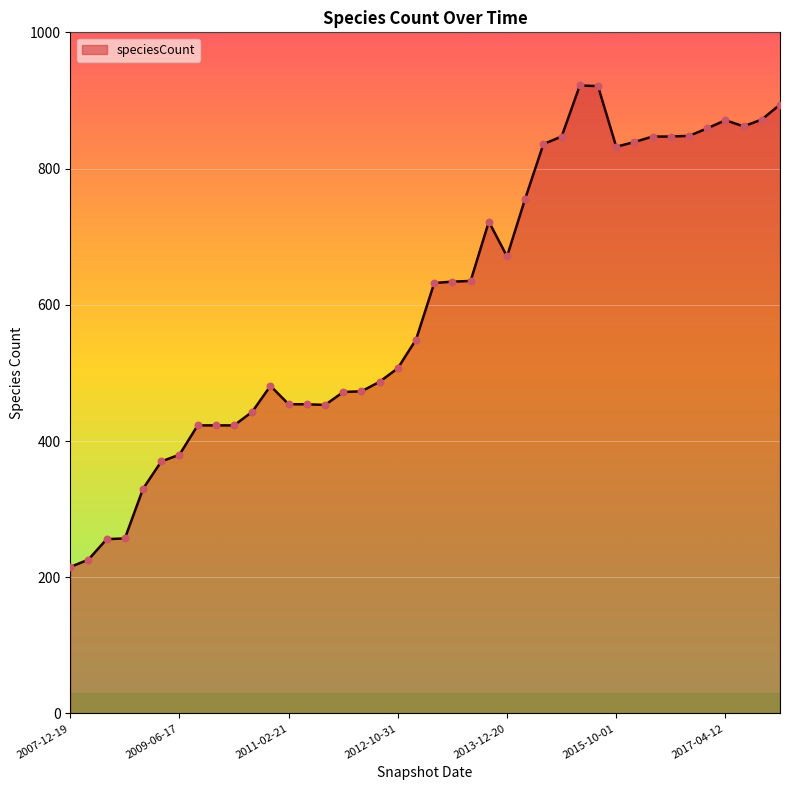

What is the smallest value displayed?

215